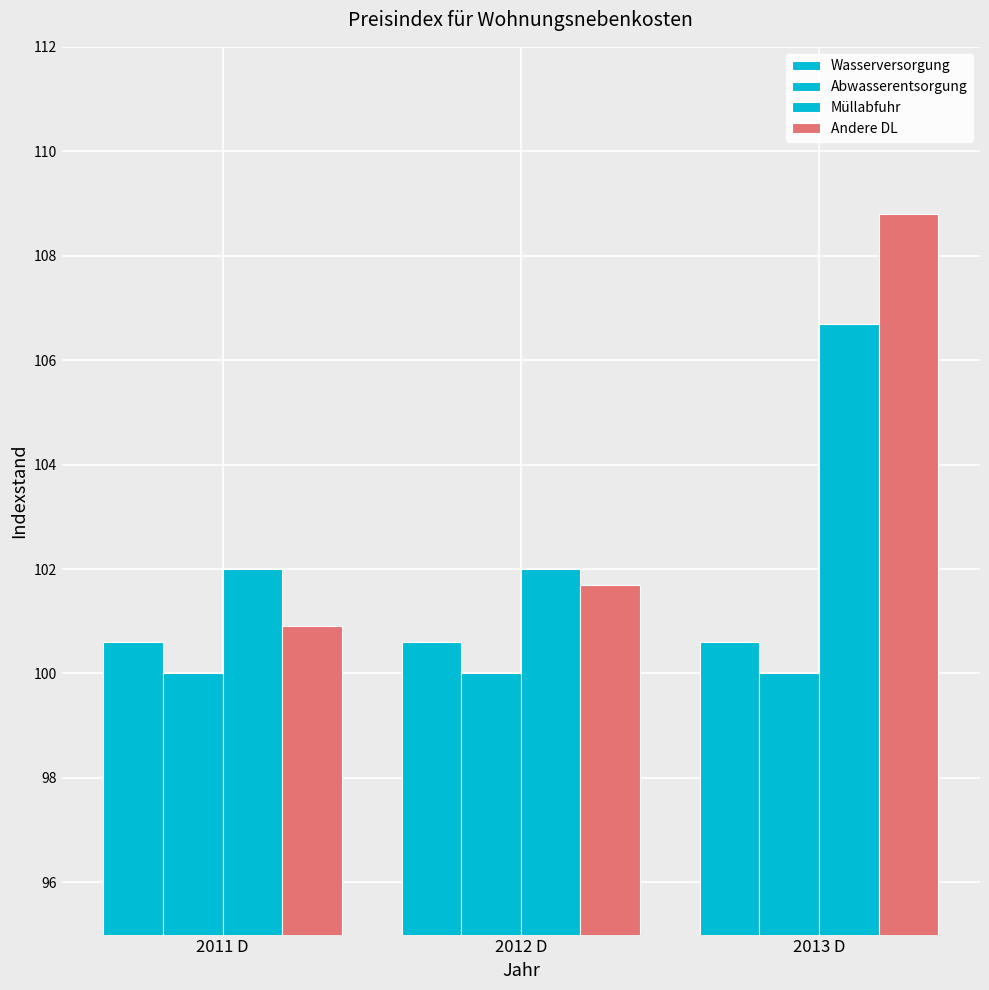

What is the sum of all Andere DL values?

311.4